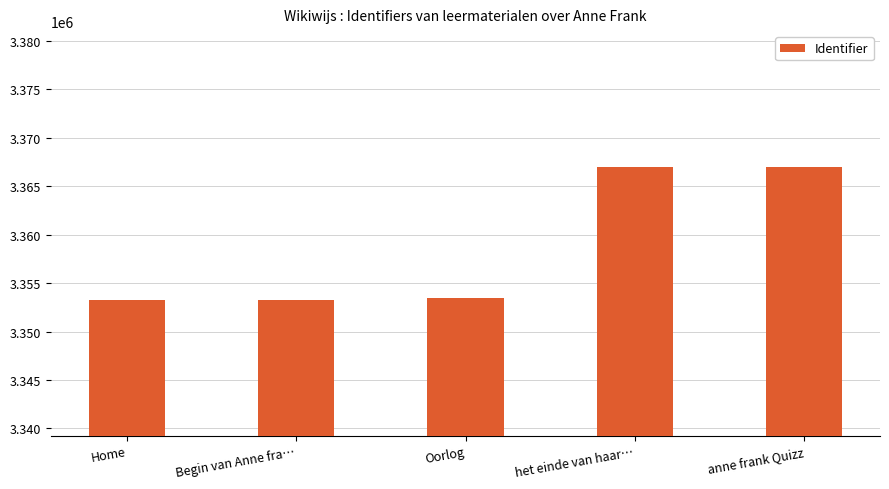

What is the sum of the values at het einde van haar… and Home?

6720248